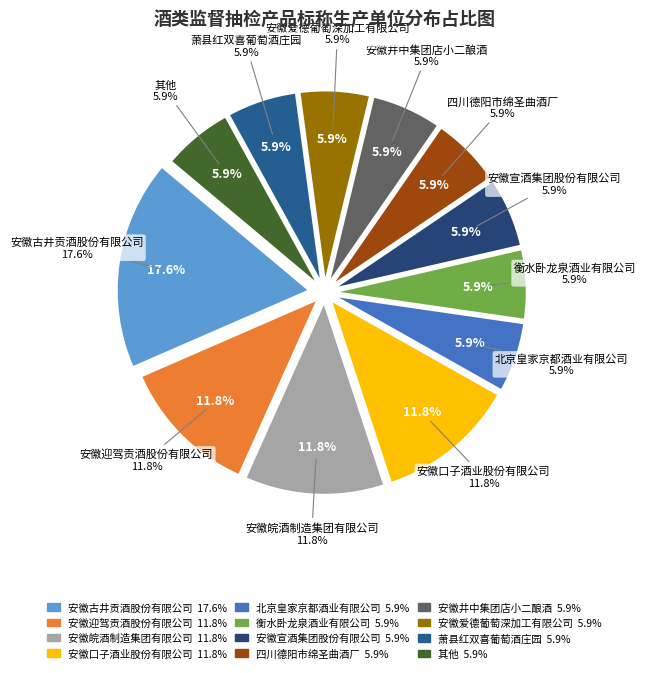

How many segments does this pie chart have?

12